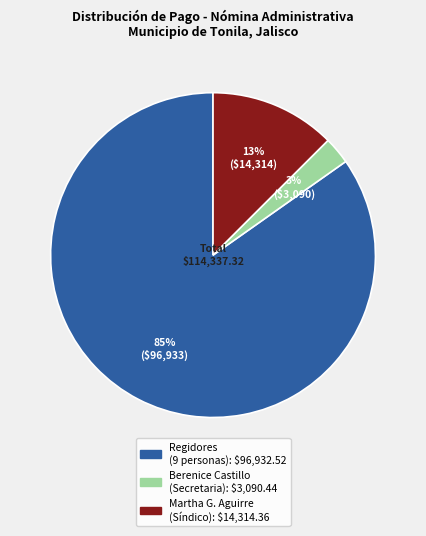

Is there any slice that represents more than half of the pie?

Yes